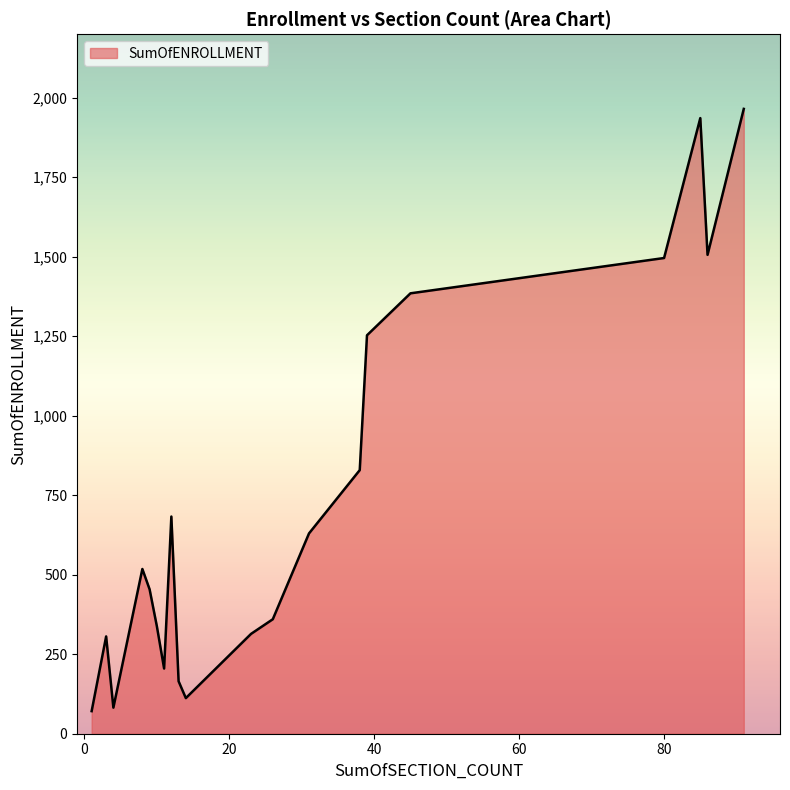

How many lines are shown in the chart?

1